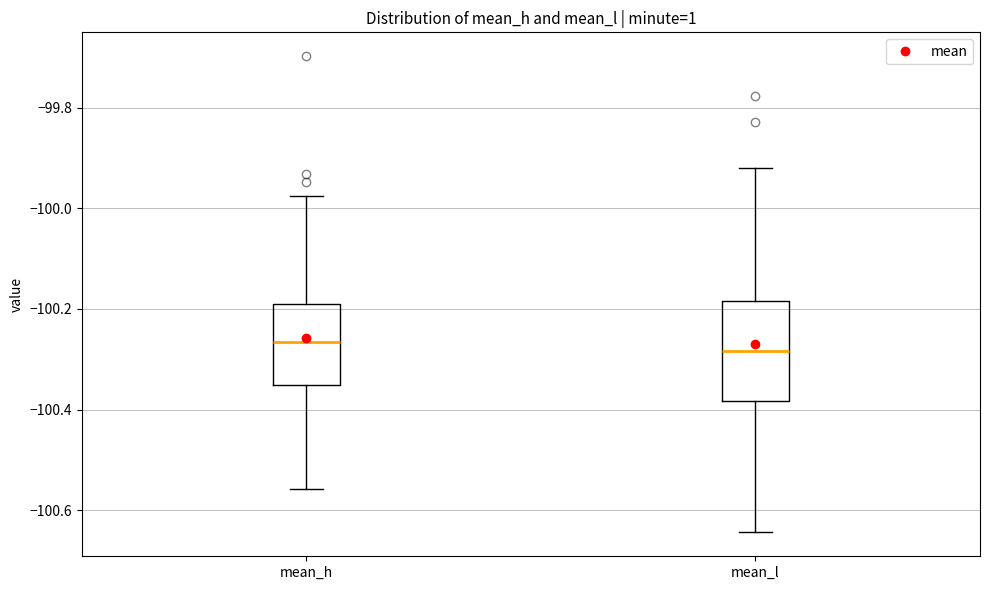

Reading left to right, read every box against the y-axis: the position of its median line, the range the box covers, and the ends of its whiskers. The values are not printed on the chart, so give them approximately, as read against the axis.

mean_h: median -100.26, box -100.36 to -100.20, whiskers -100.56 to -99.98
mean_l: median -100.28, box -100.38 to -100.18, whiskers -100.64 to -99.92